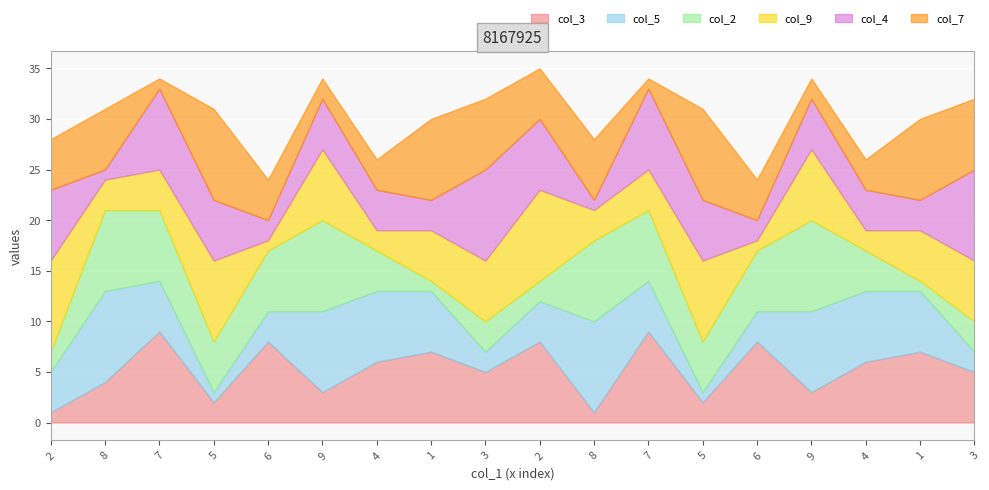

True or false: col_3 has a value of 10 at 1.

False